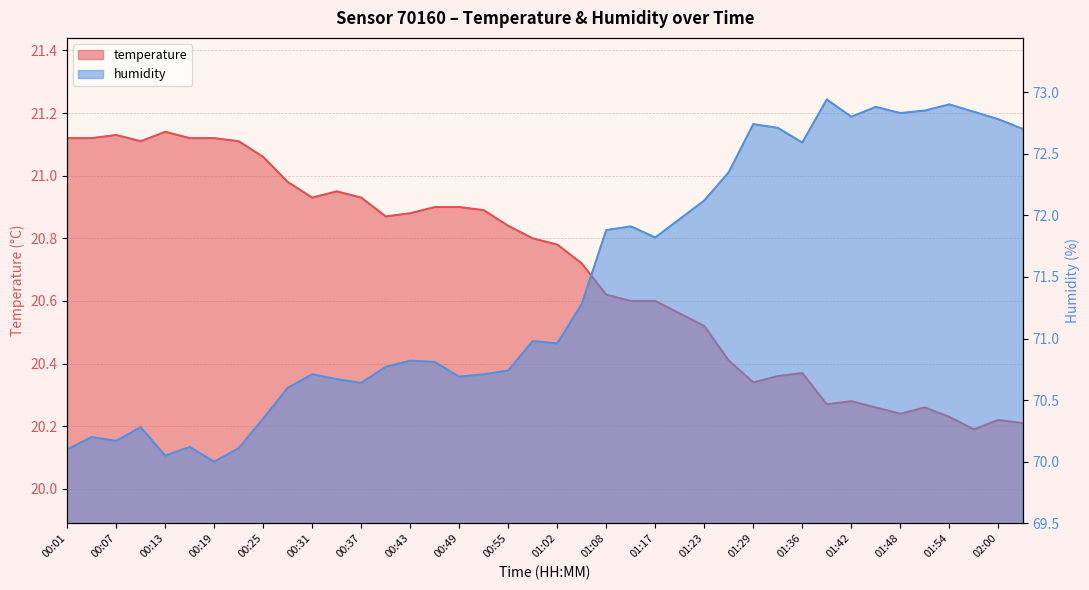

How many series are shown in this chart?

2